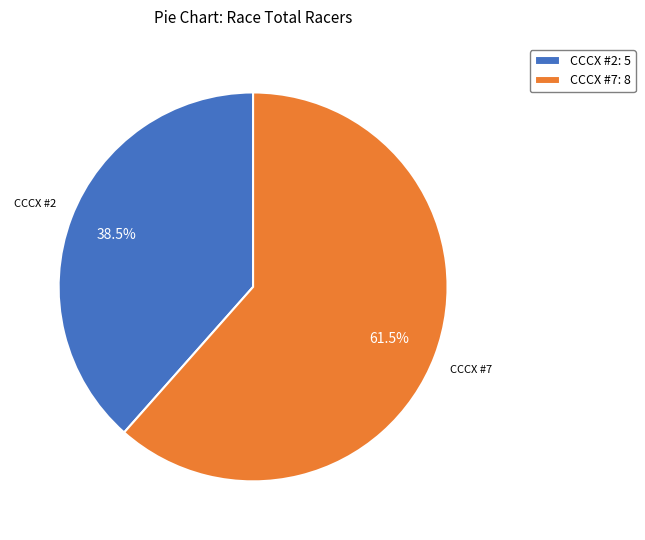

How many segments does this pie chart have?

2